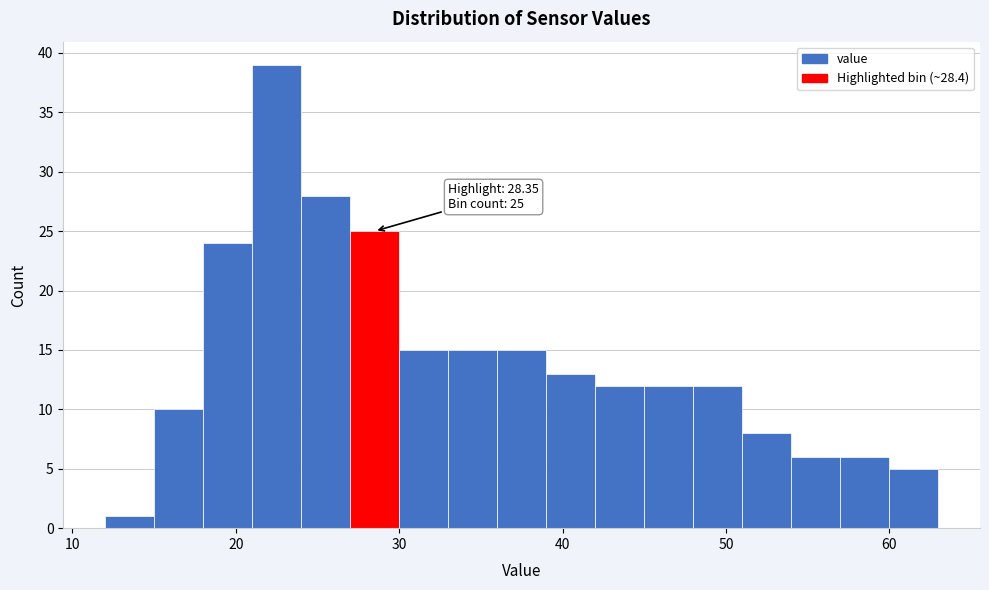

Around what value on the x-axis is the tallest bar? Give the approximate position of its centre, as read against the axis.

23